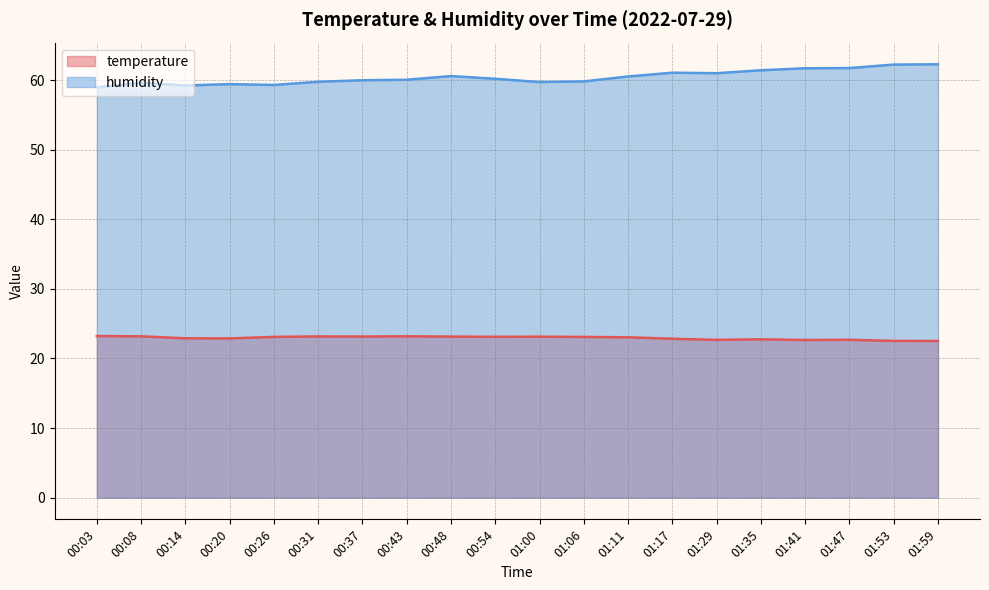

Which category has the lowest value in the humidity series?

00:03